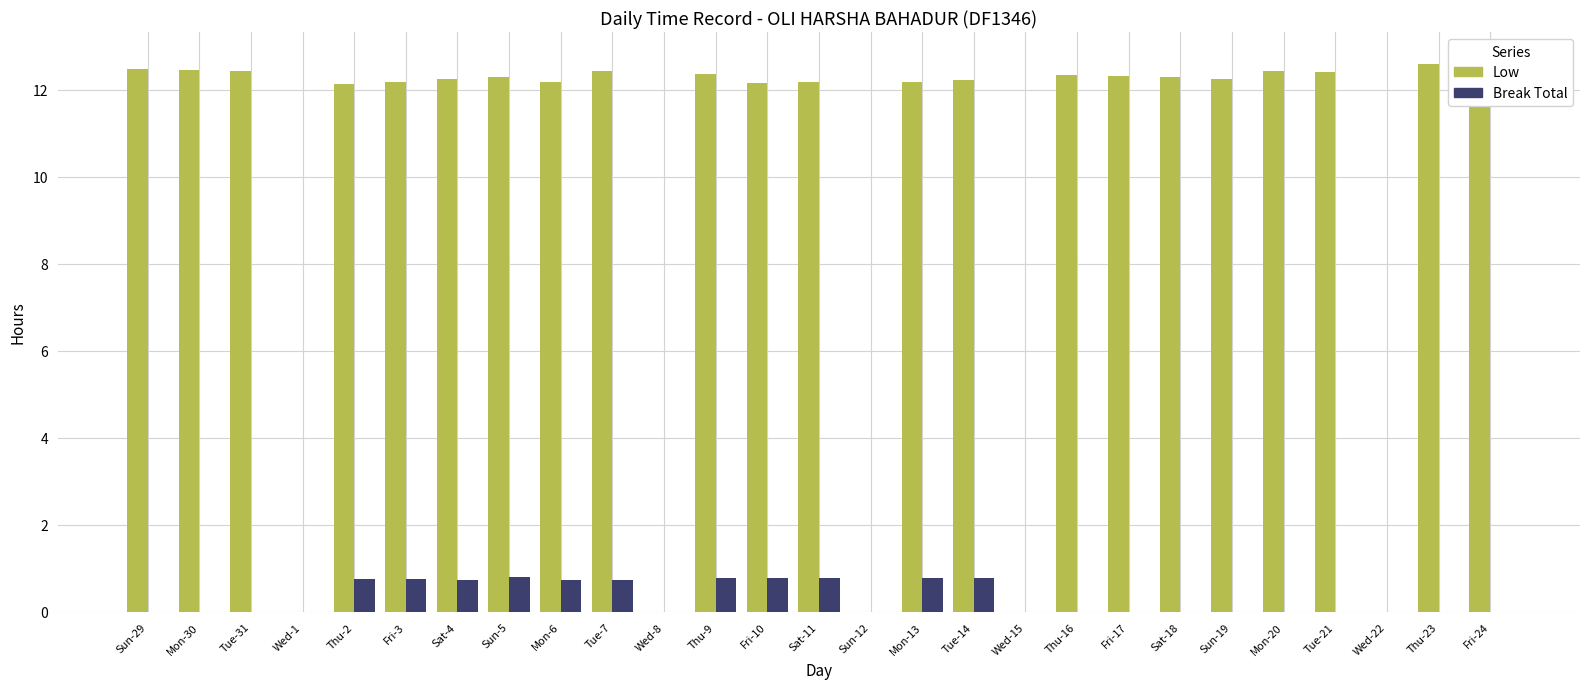

At how many categories does at least one series exceed 1?

22